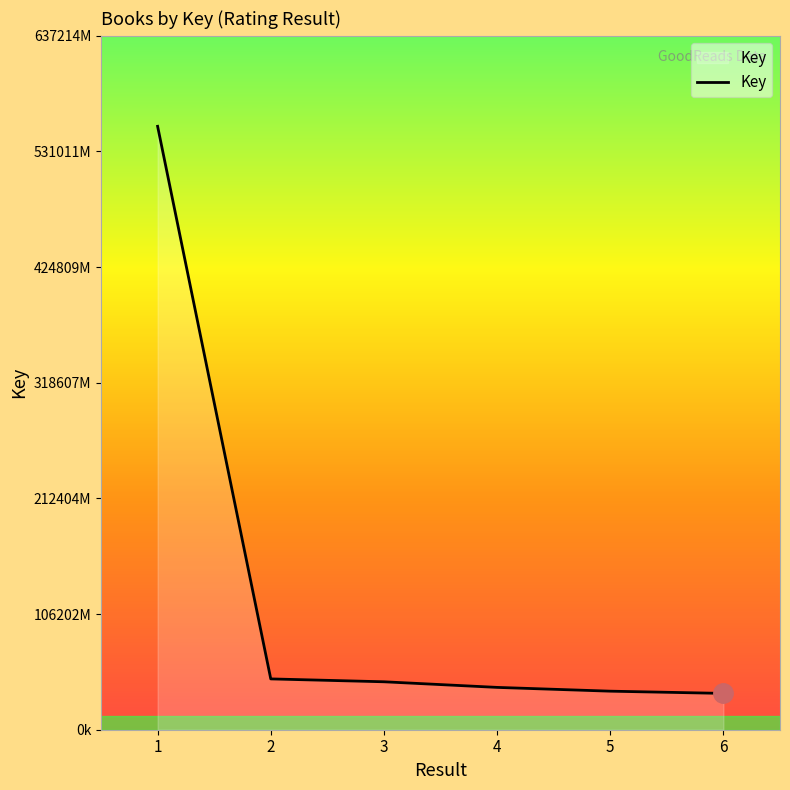

Rank the categories by value from lowest to highest.

6, 5, 4, 3, 2, 1